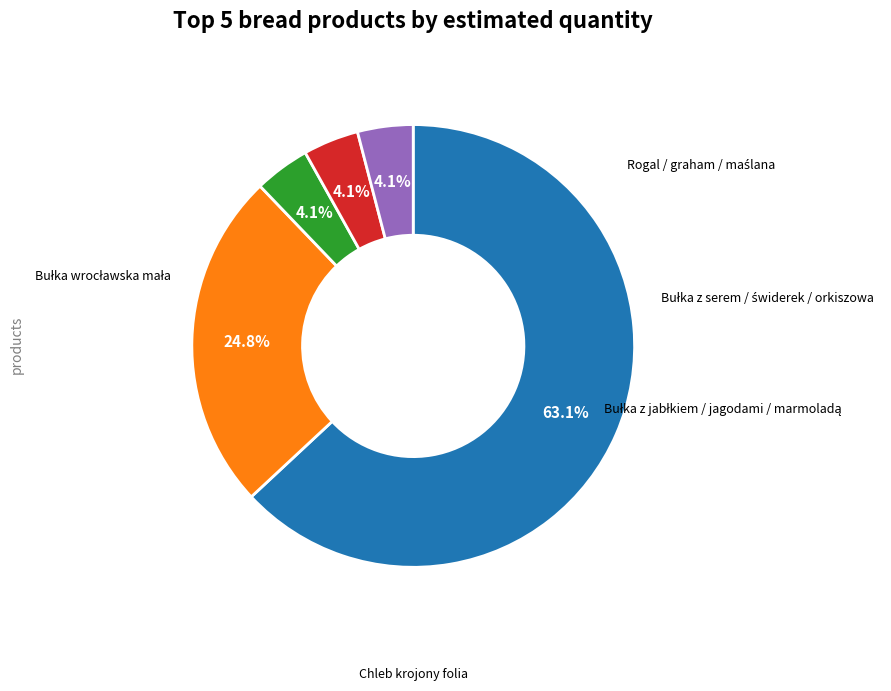

Does any single category account for the majority?

Yes